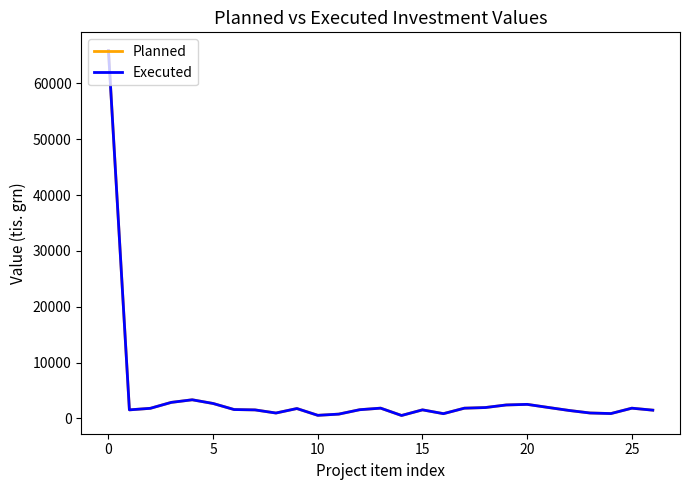

Which series has the widest spread of values?

Planned